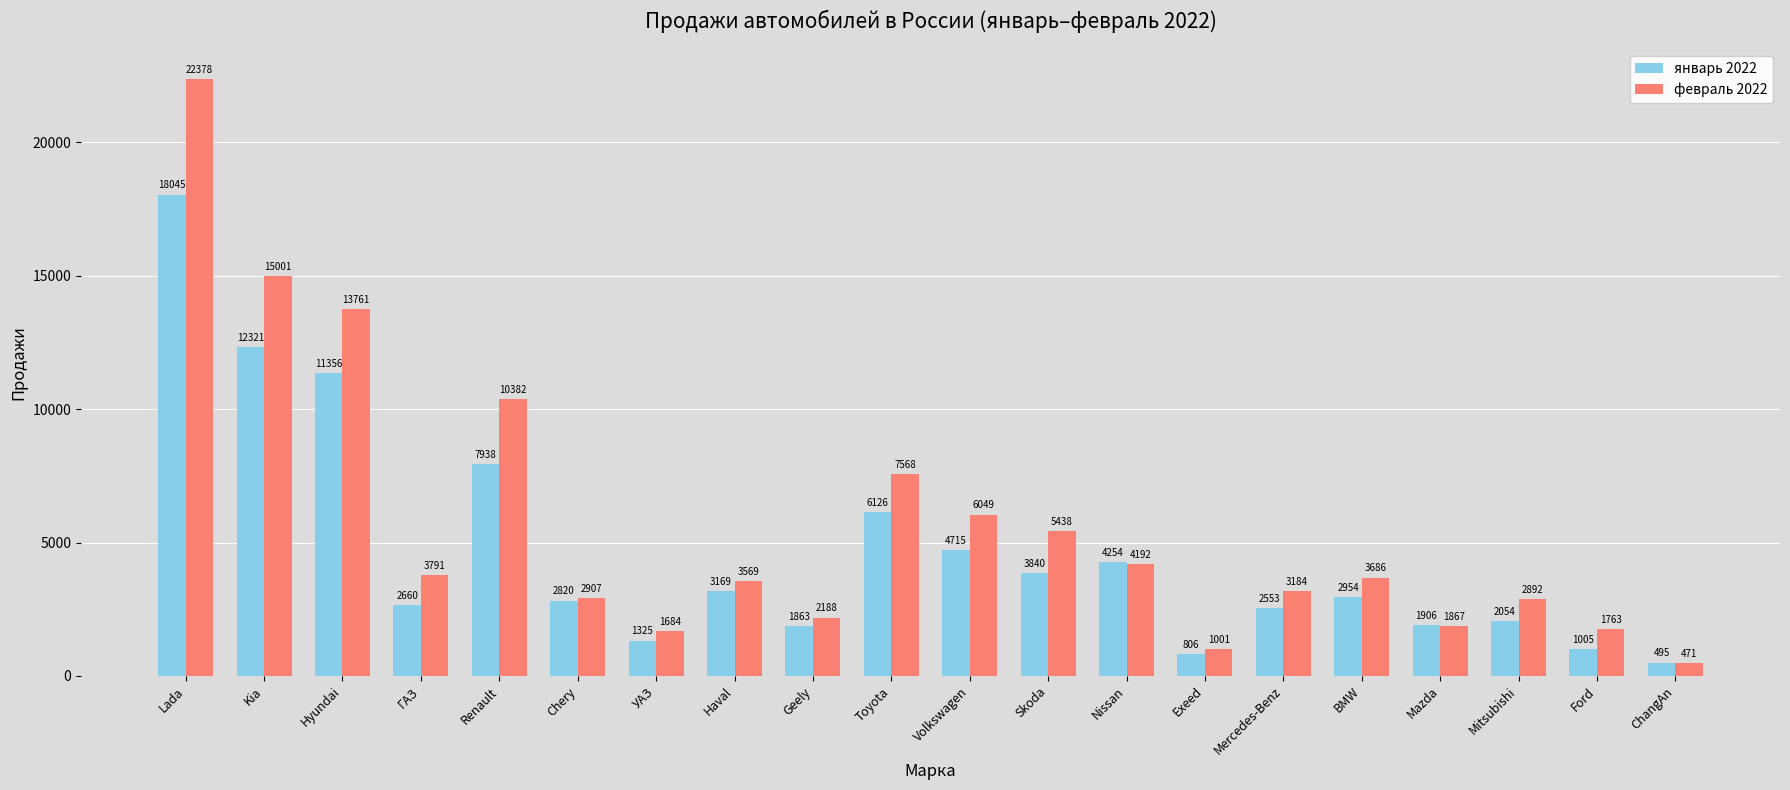

What position from the right is Chery?

15